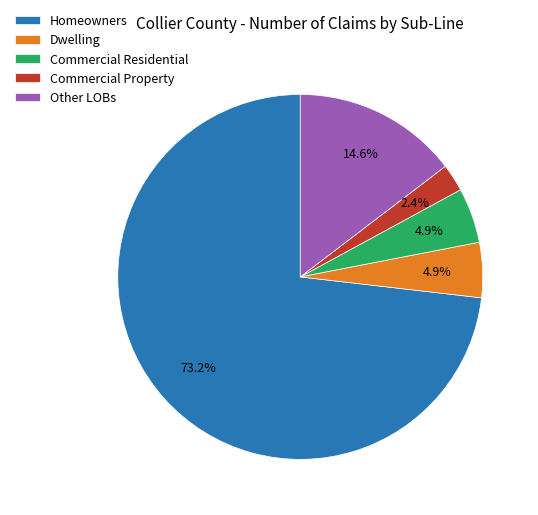

What is the majority slice?

Homeowners